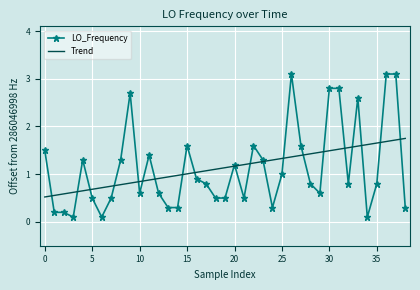

What is the highest value of the LO_Frequency series?

3.1